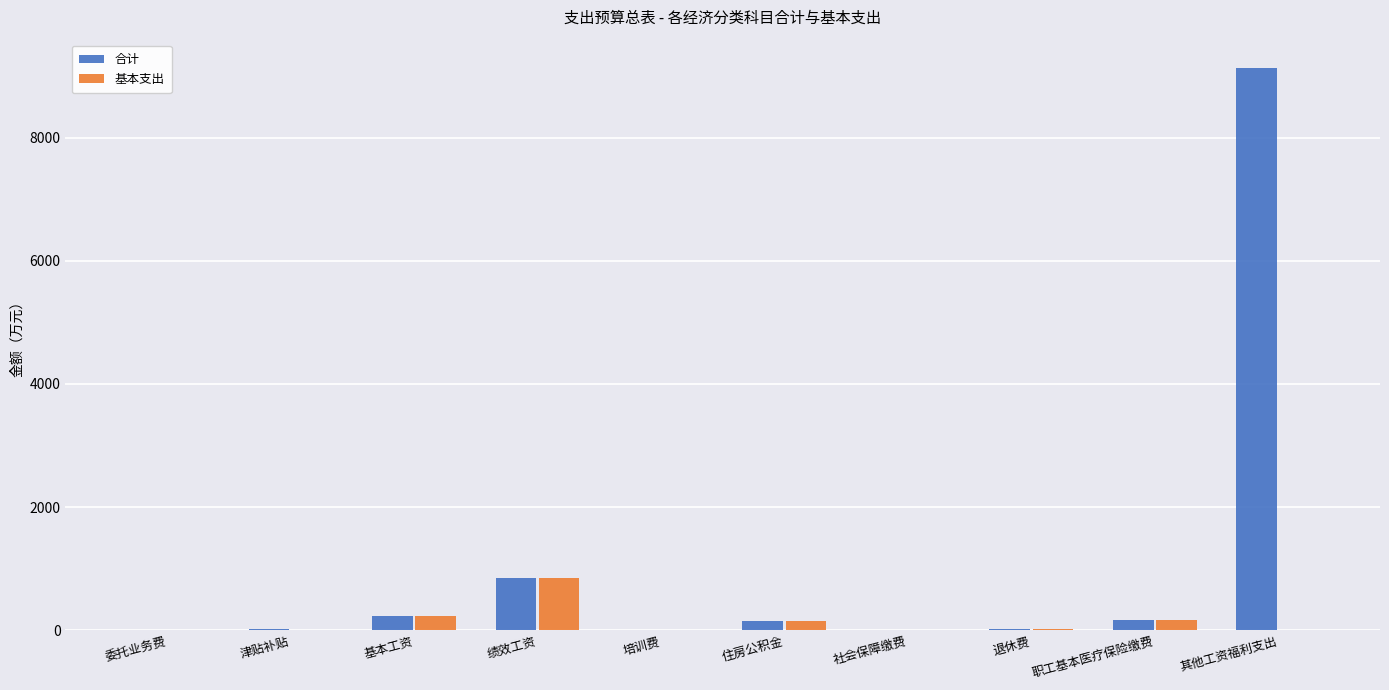

Which series has the largest total across all categories?

合计